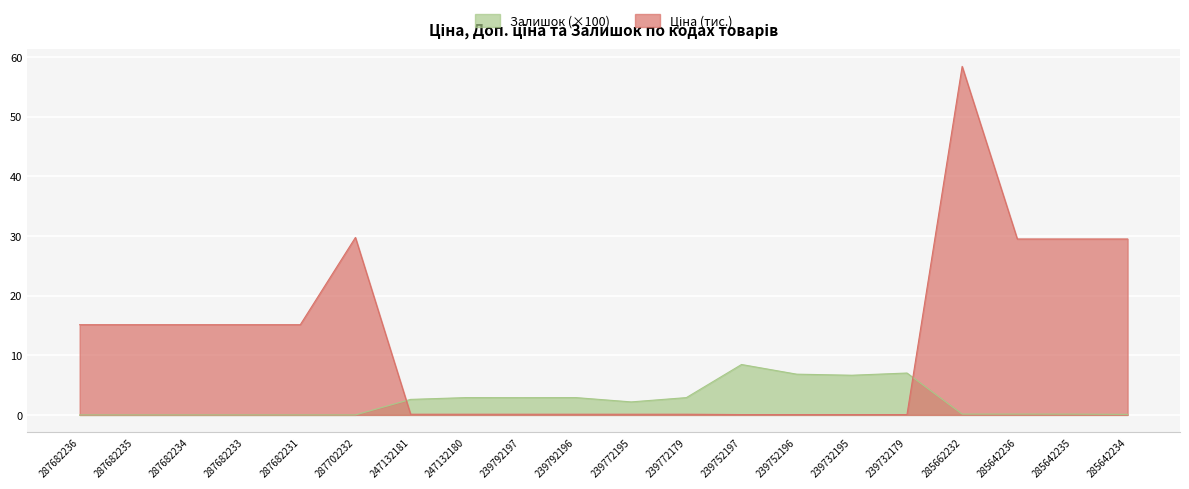

At which category is the sum across all series the highest?

285662232